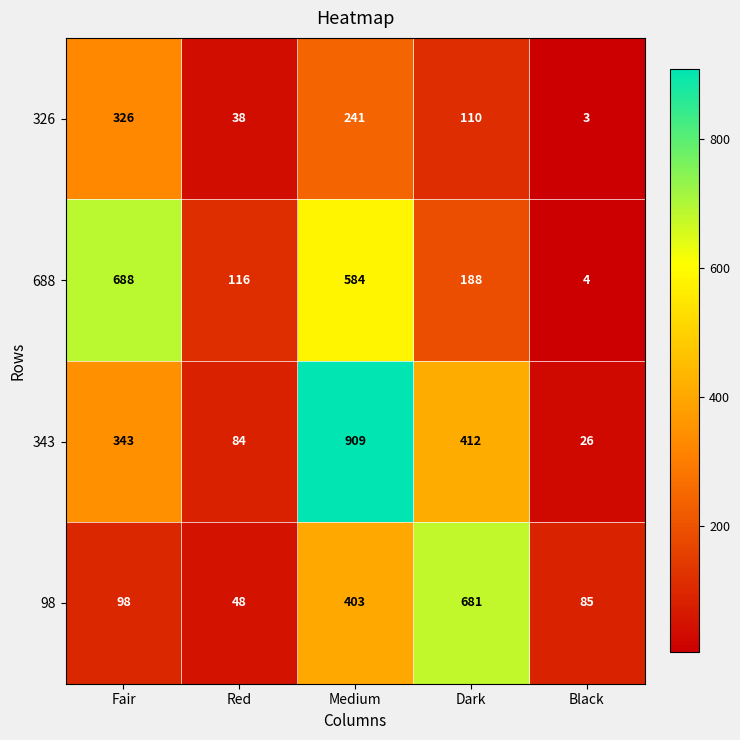

True or false: 343 has a value of 1467 at Medium.

False